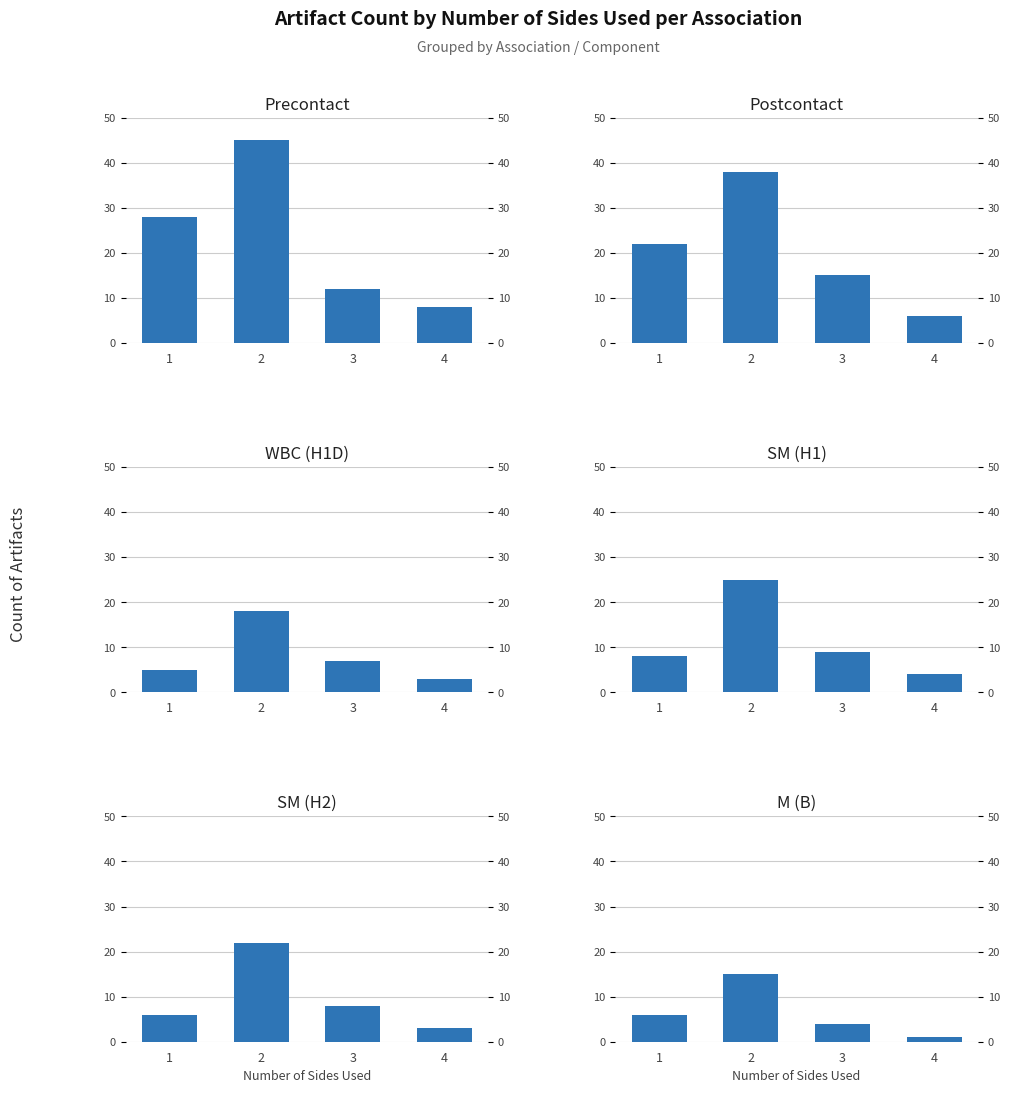

At which category is the sum across all series the highest?

2